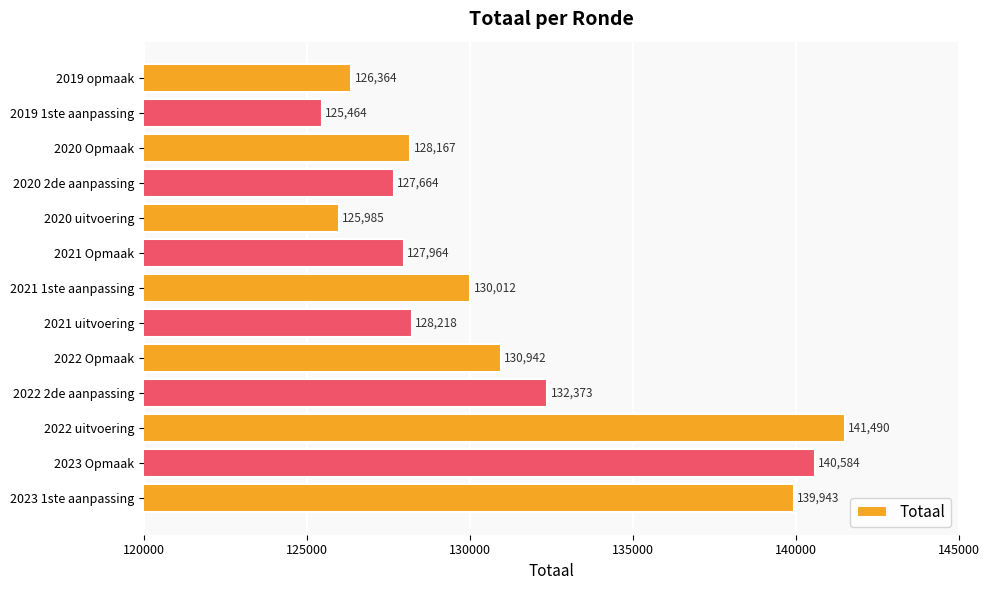

At which label is the value closest to 133477?

2022 2de aanpassing